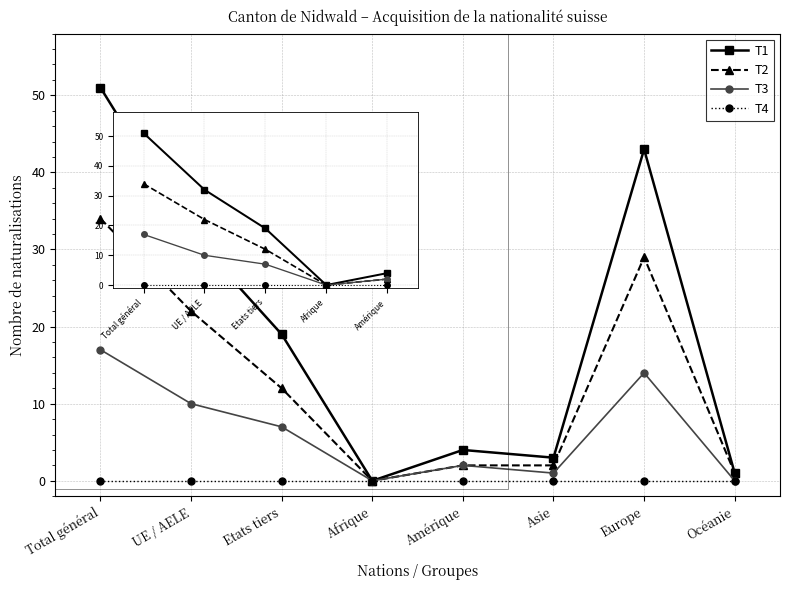

What is the label of the 7th point from the left?

Europe